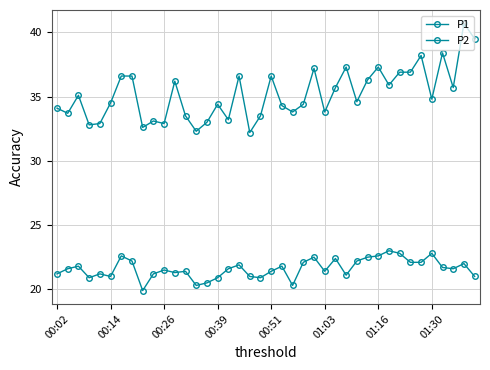

True or false: P1 and P2 intersect in this chart.

False